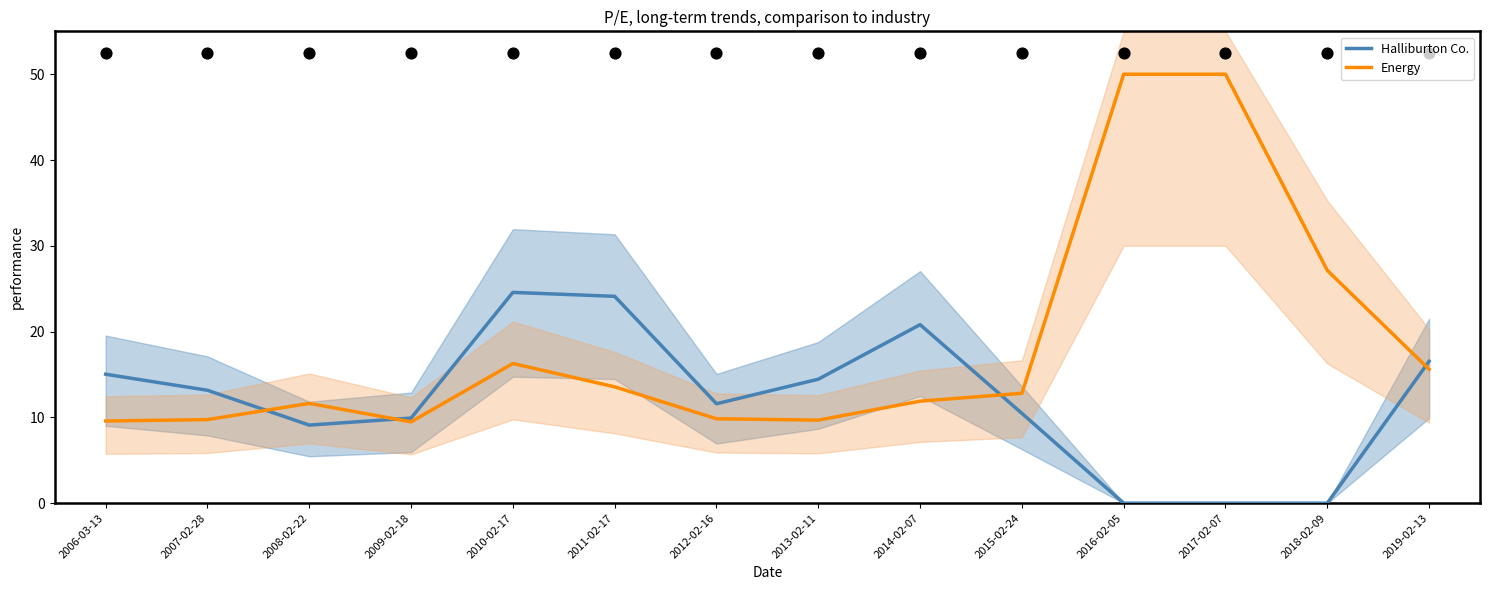

What is the total value across all series at 2008-02-22?

20.7